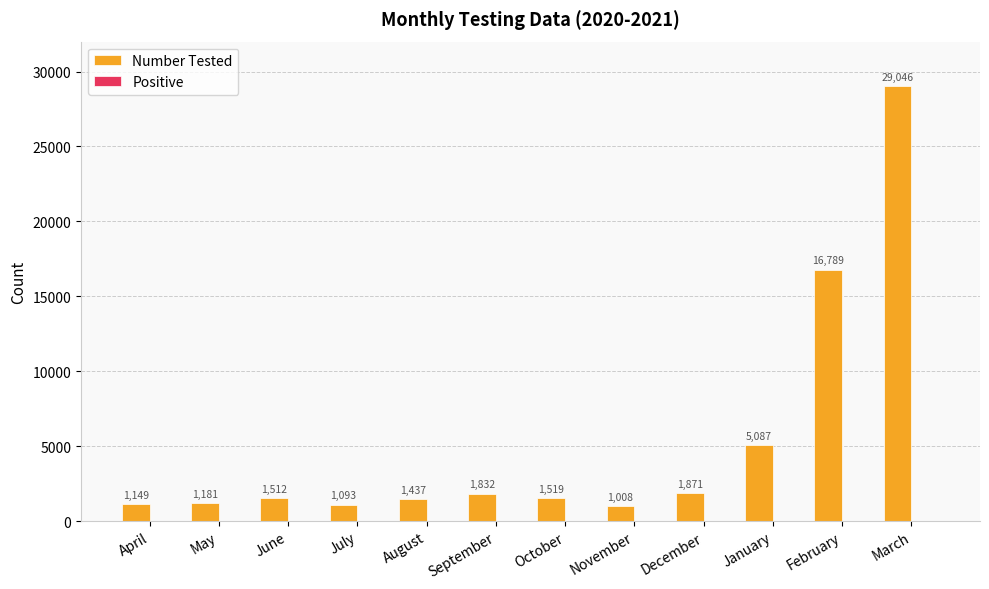

How many data points does each series have?

12